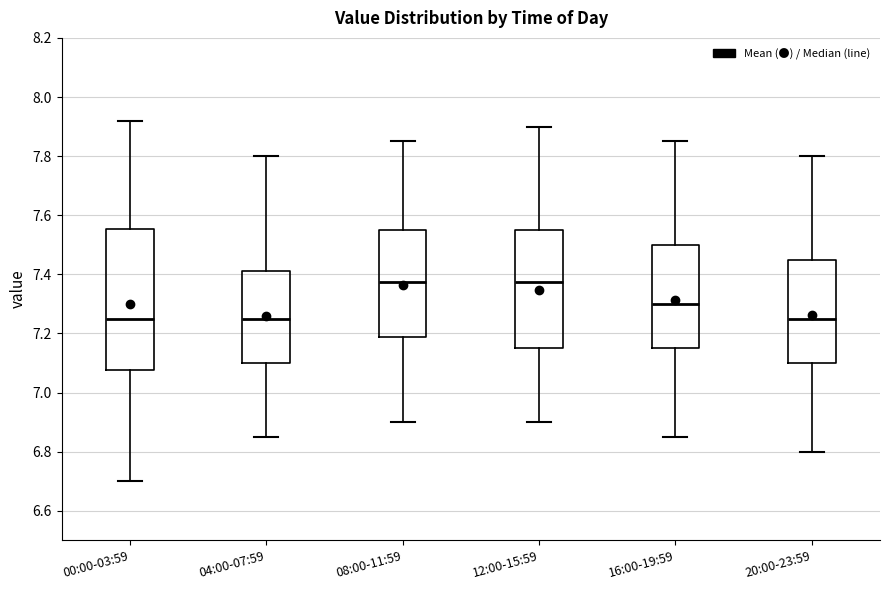

Reading left to right, transcribe this box plot: for each box, give where its median line is, the range the box spans, and where its two whiskers end, as read against the y-axis. The values are not printed on the chart, so give them approximately, as read against the axis.

00:00-03:59: median 7.26, box 7.08 to 7.56, whiskers 6.70 to 7.92
04:00-07:59: median 7.26, box 7.10 to 7.42, whiskers 6.86 to 7.80
08:00-11:59: median 7.38, box 7.18 to 7.56, whiskers 6.90 to 7.86
12:00-15:59: median 7.38, box 7.16 to 7.56, whiskers 6.90 to 7.90
16:00-19:59: median 7.30, box 7.16 to 7.50, whiskers 6.86 to 7.86
20:00-23:59: median 7.26, box 7.10 to 7.46, whiskers 6.80 to 7.80